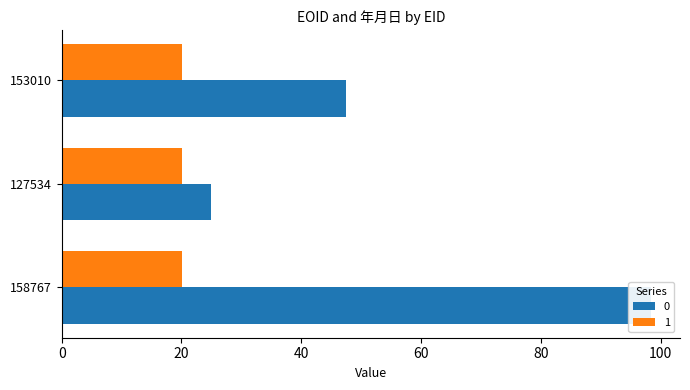

How many values in the 0 series are below 47?

1